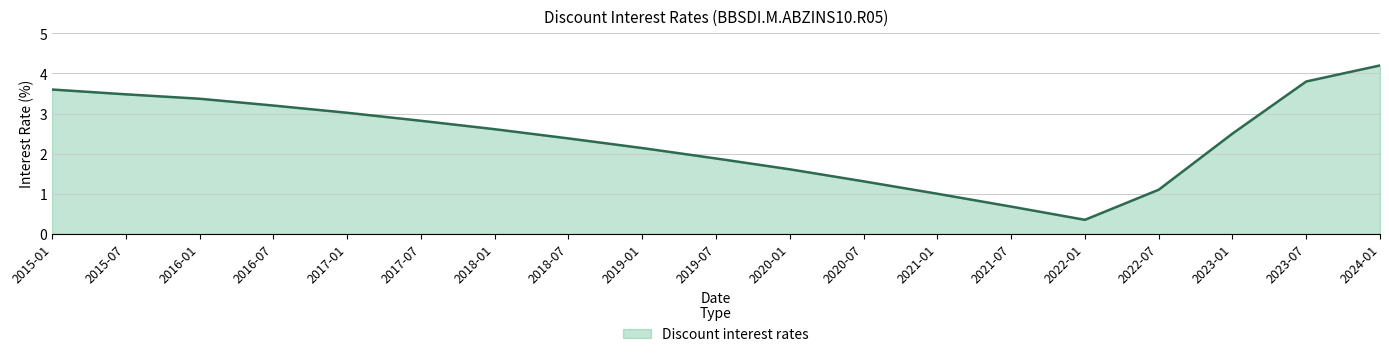

What is the difference between the values at 2015-01 and 2021-07?

2.9